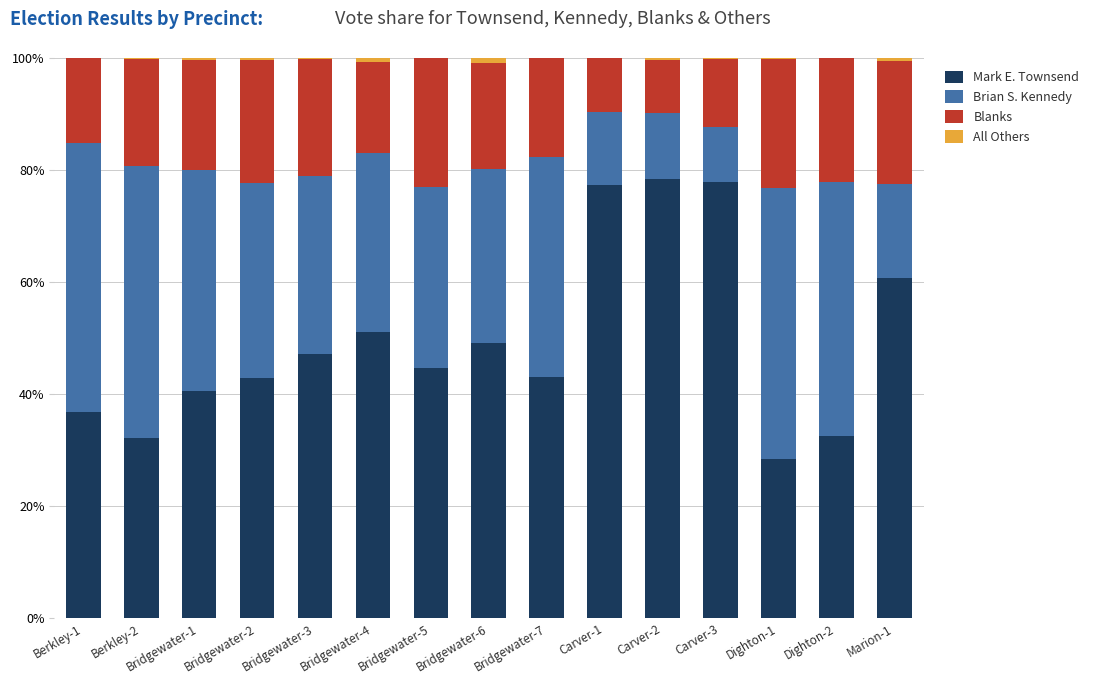

Where is Mark E. Townsend nearest to the value 53?

Bridgewater-4